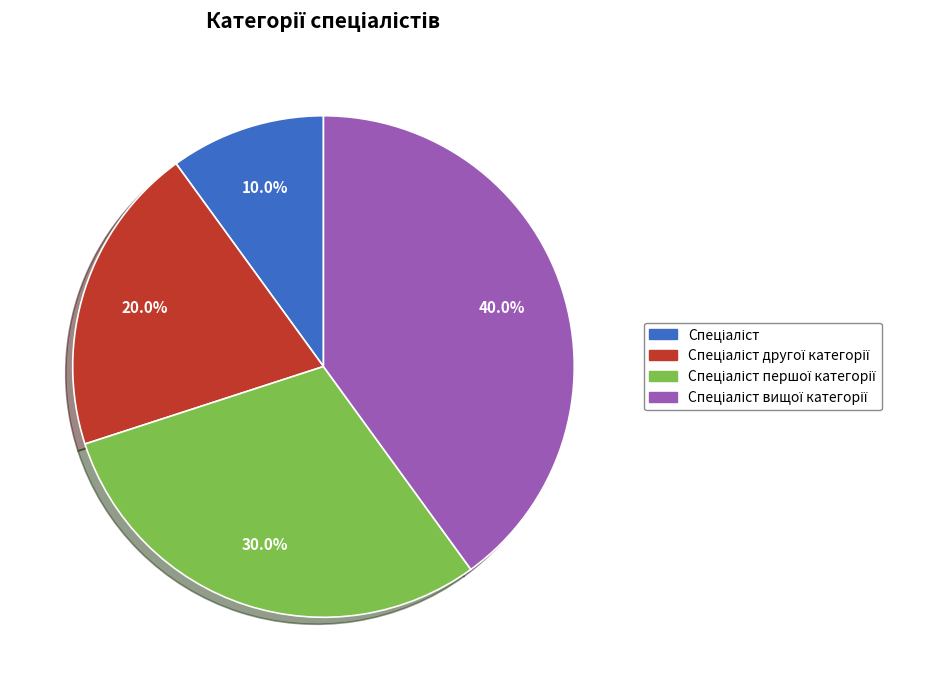

Does any single category account for the majority?

No